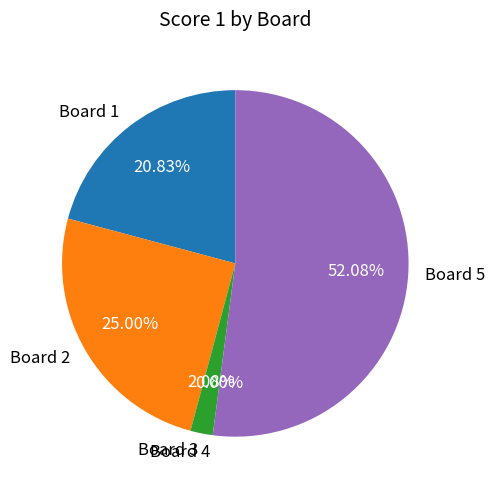

To the nearest percent, what is the combined percentage of Board 4 and Board 5?

52%